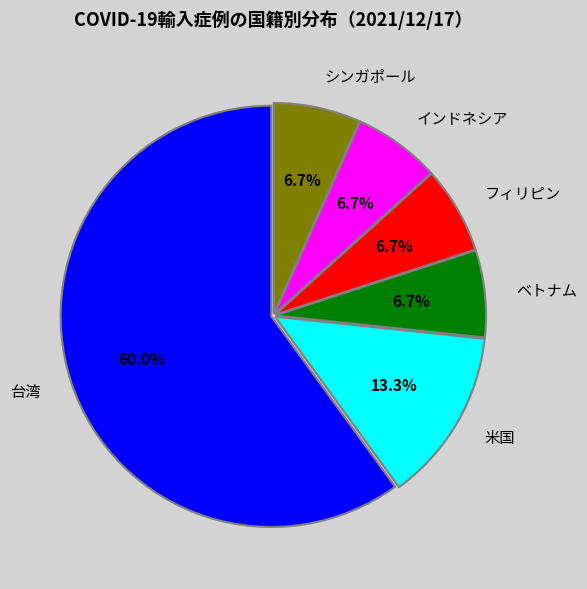

Combined, do ベトナム and 台湾 account for over 50%?

Yes